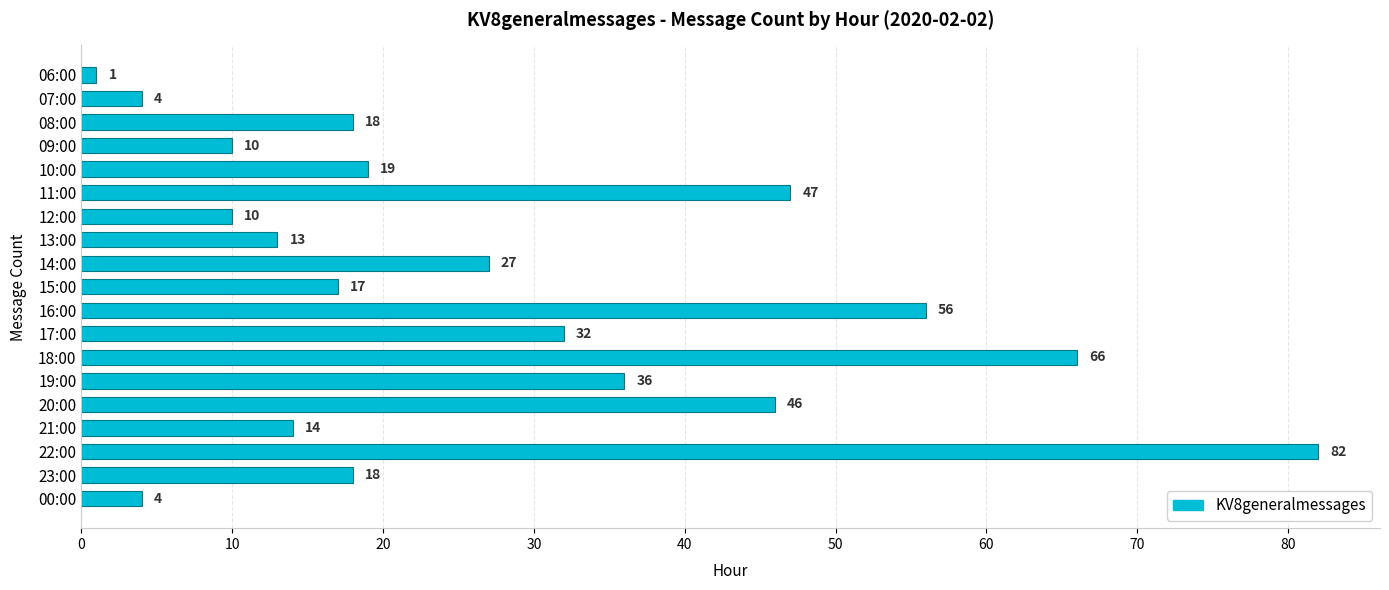

What is the change in value from 19:00 to 23:00?

-18